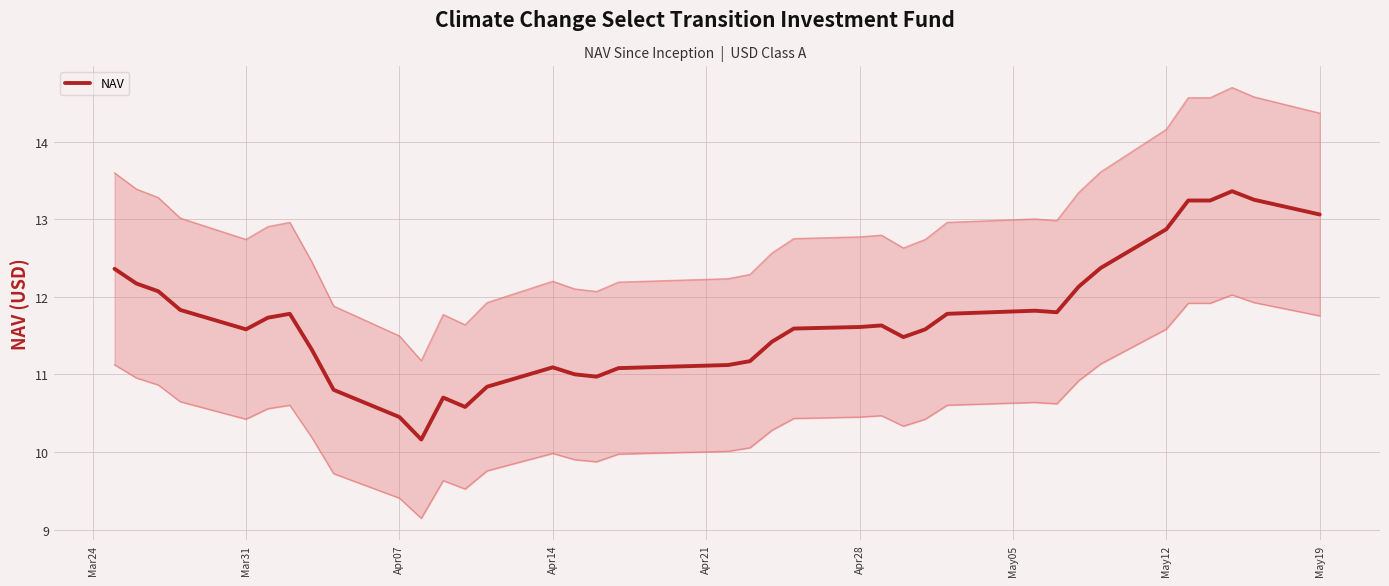

The NAV series shows 11.6 at Mar31. True or false?

True